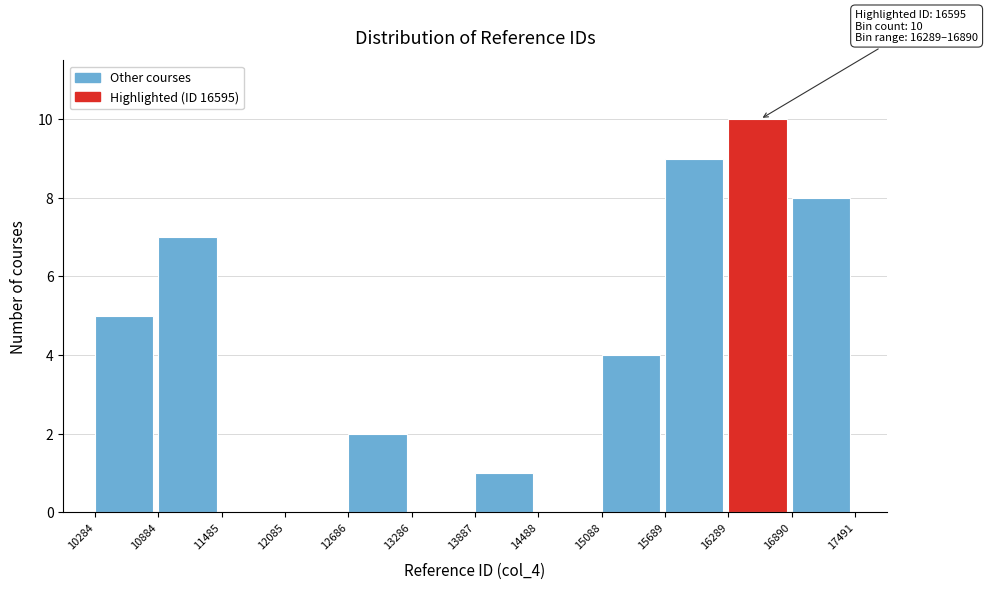

Which range on the x-axis has the tallest bar?

16289 to 16890